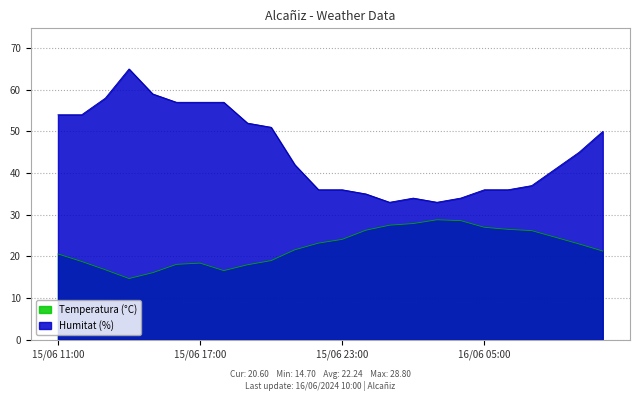

In Humitat (%), how many points are higher than both neighbors (excluding endpoints)?

2